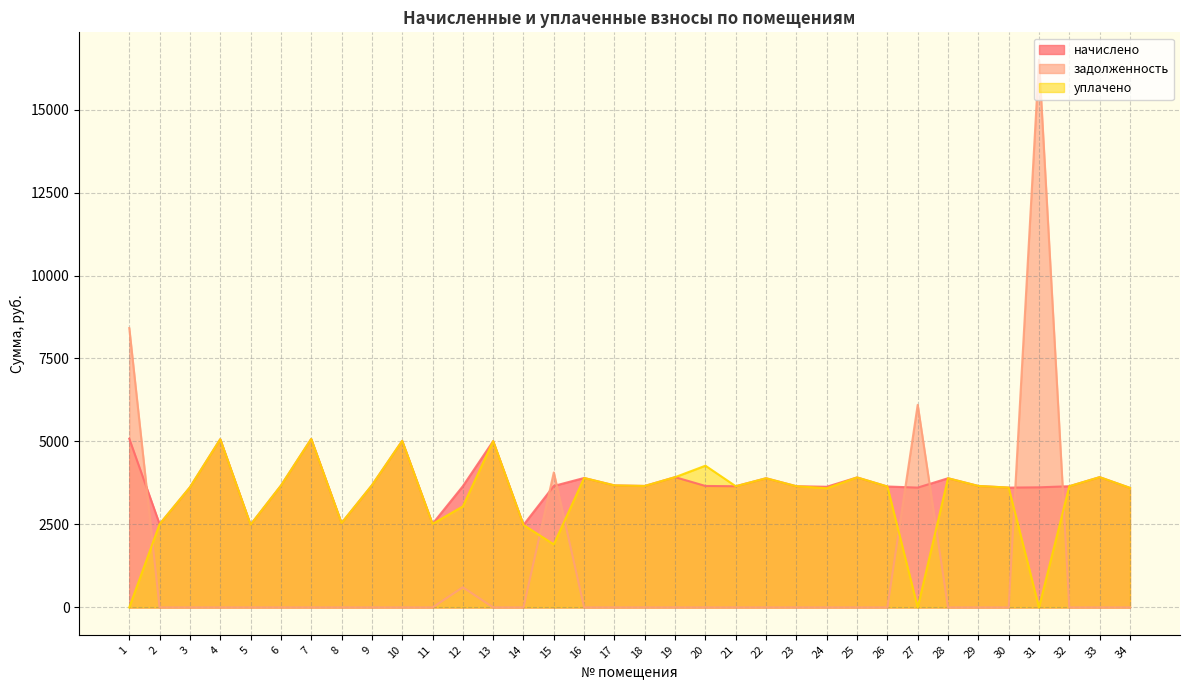

Where is начислено nearest to the value 3783?

9